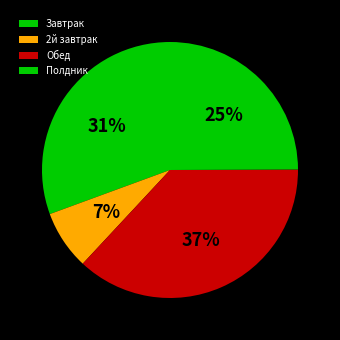

How many segments does this pie chart have?

4